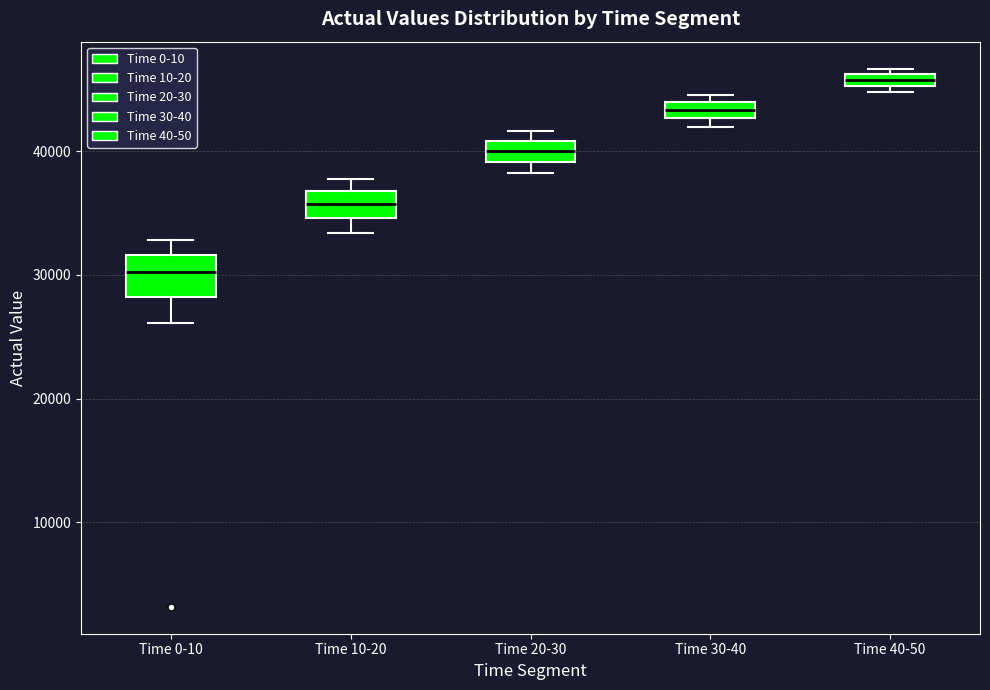

Which box's median line is the lowest?

Time 0-10